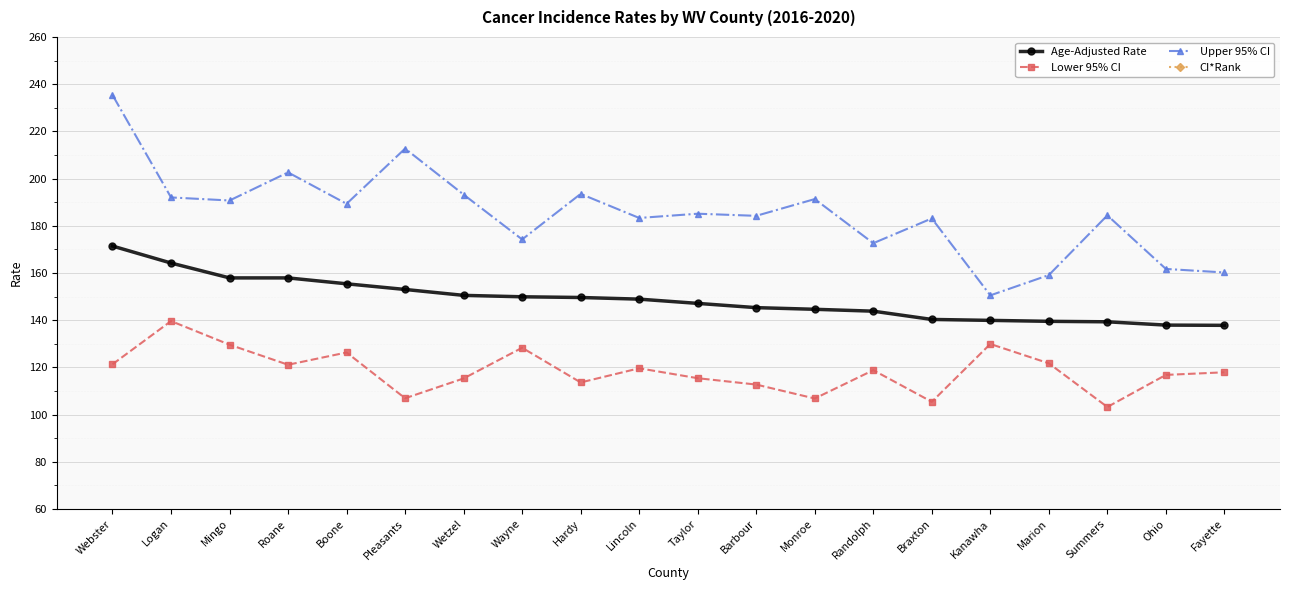

True or false: Upper 95% CI and CI*Rank intersect in this chart.

False